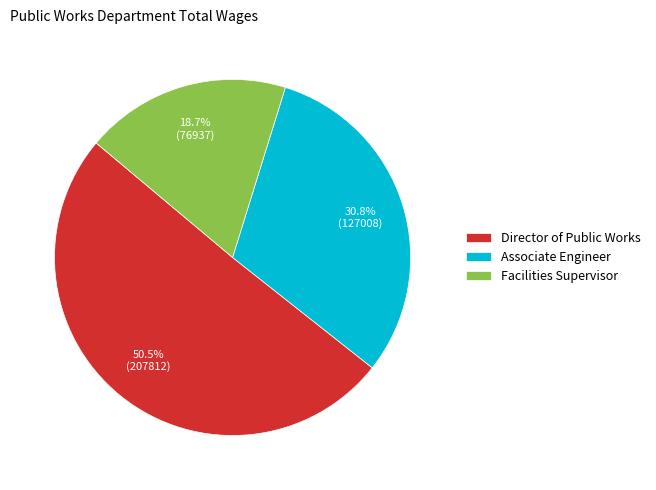

What is the smallest slice in the pie chart?

Facilities Supervisor